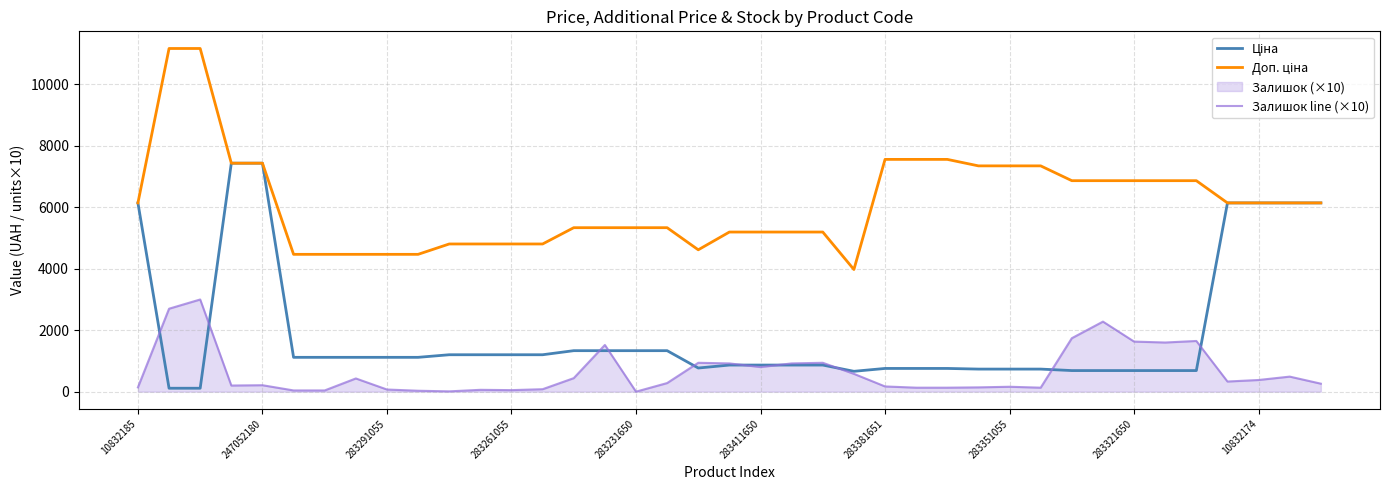

What is the difference between the Ціна values at 15 and 23?

671.6